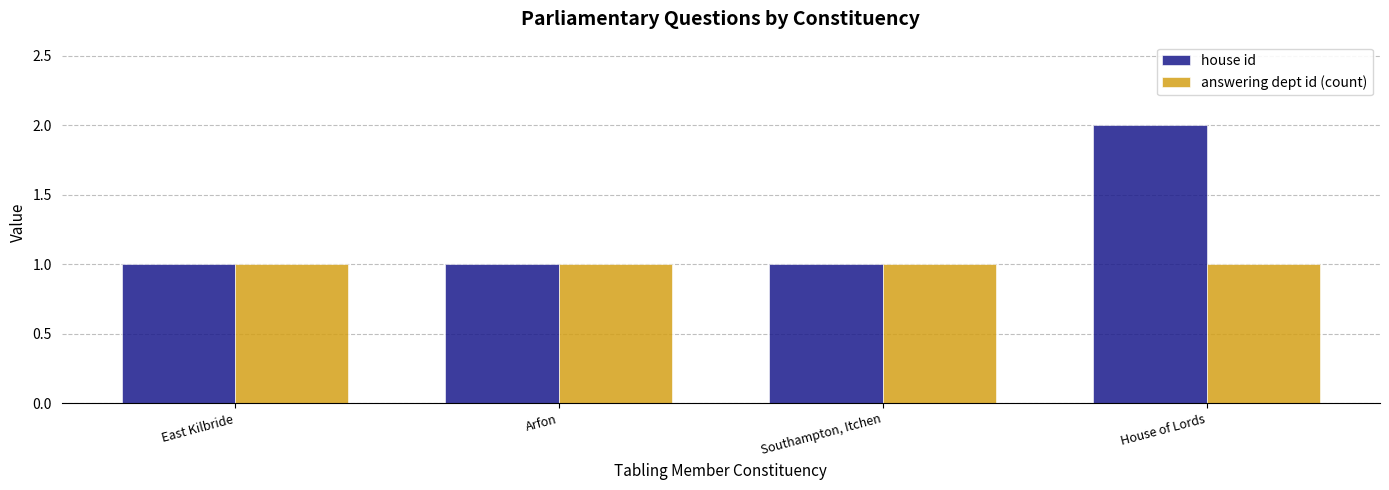

The answering dept id (count) series shows 1 at Arfon. True or false?

True